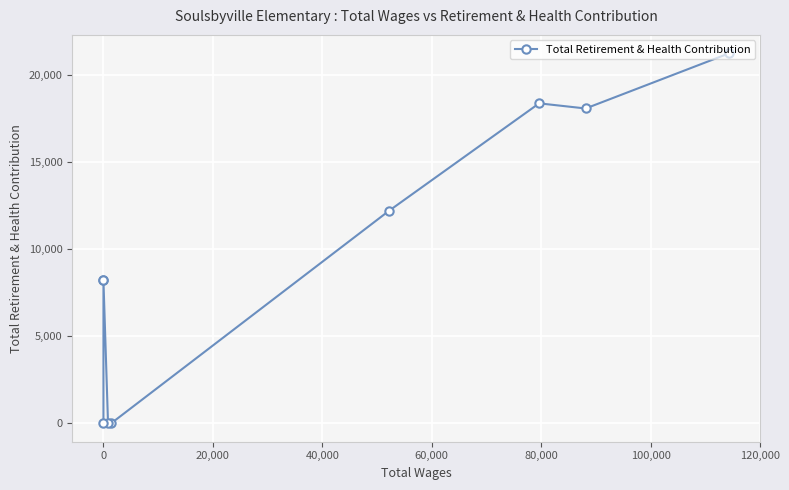

Is it true that the value at 40,000 is 17096?

False